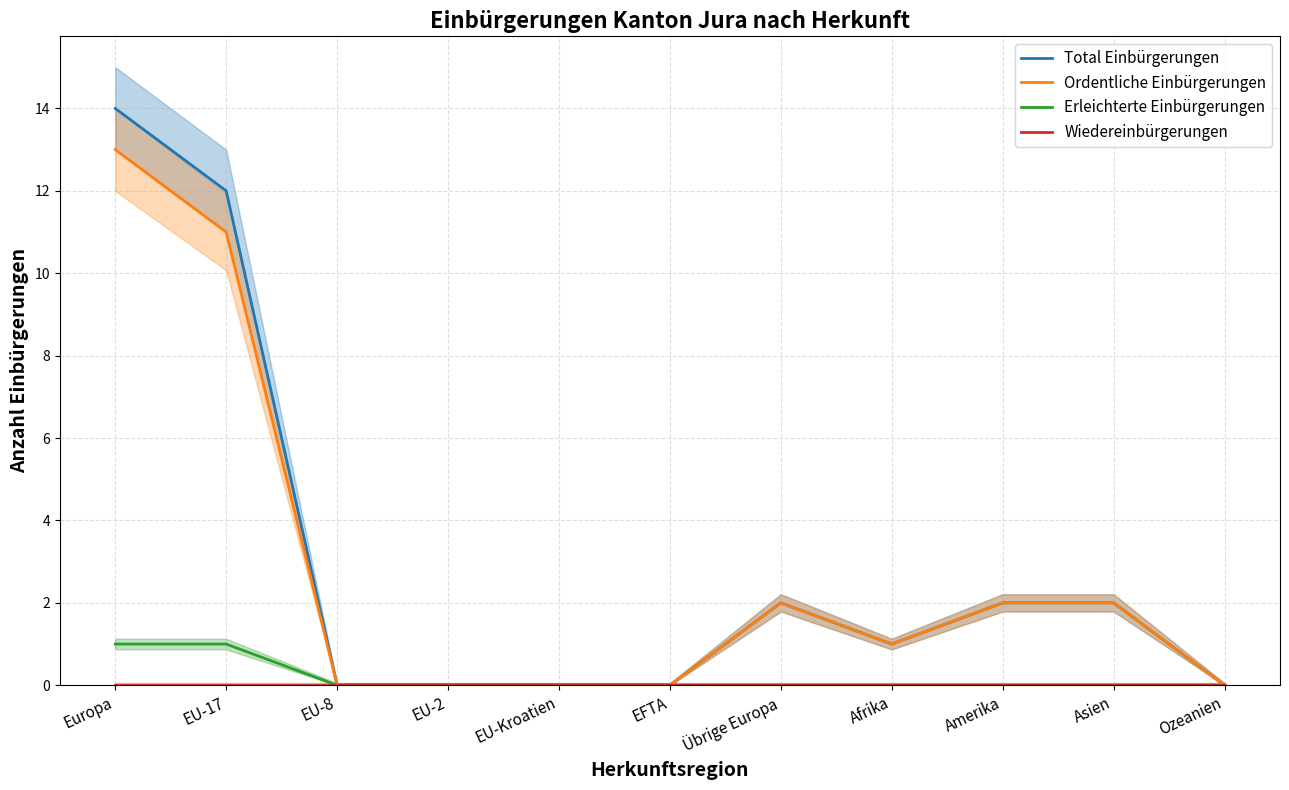

True or false: Ordentliche Einbürgerungen and Total Einbürgerungen cross at least once.

False